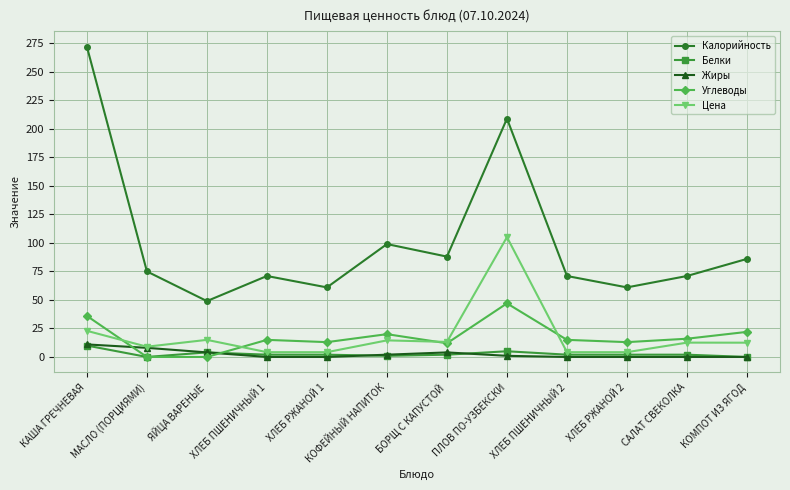

Which series has the largest total across all categories?

Калорийность